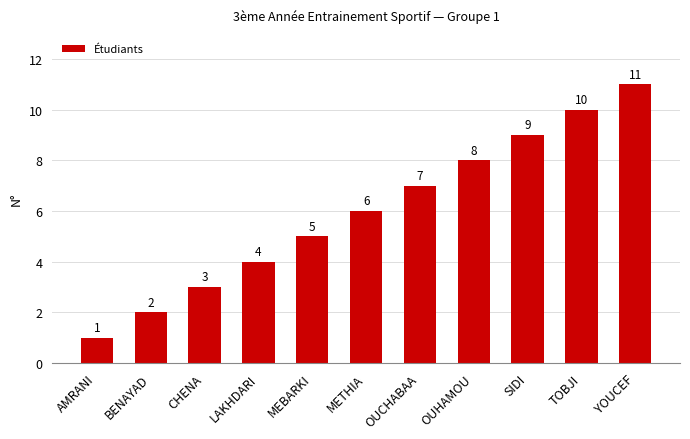

The chart shows a value of 7 at OUCHABAA. True or false?

True